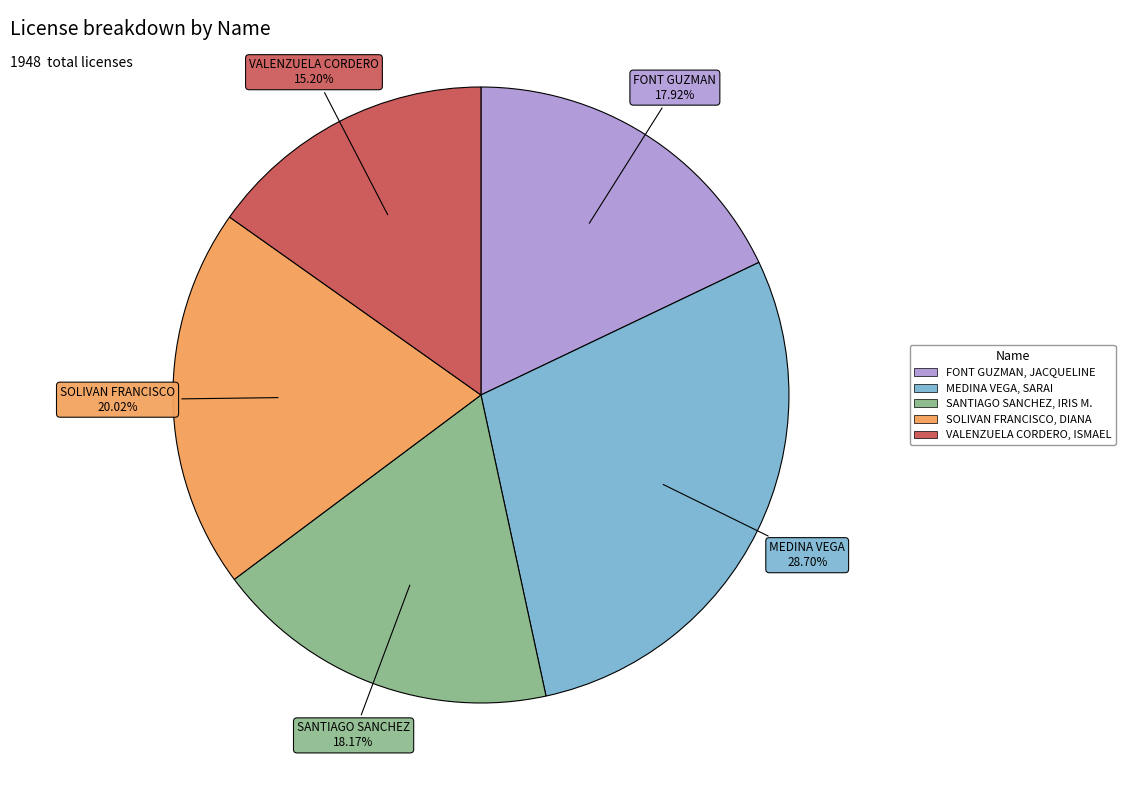

How much of the chart is everything except MEDINA VEGA, SARAI?

71.3%